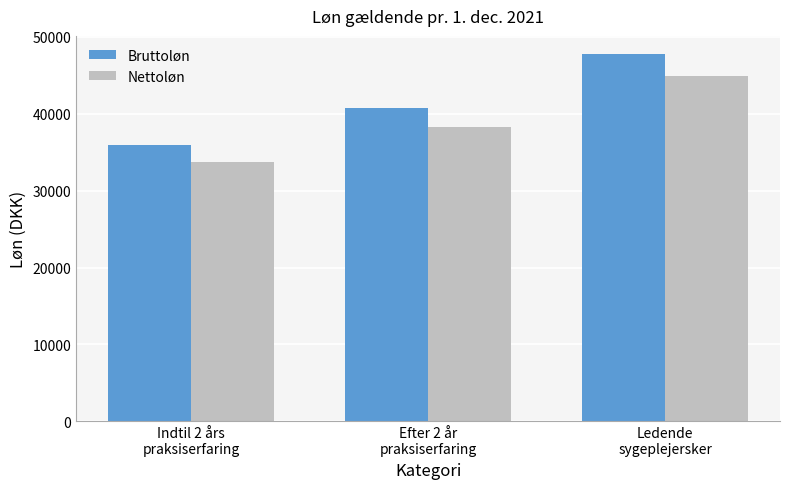

How many values in the Bruttoløn series exceed 40696?

2